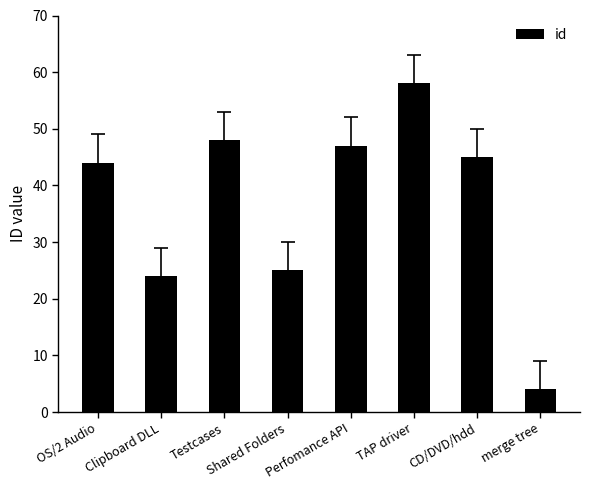

Reading left to right, extract all data points from this chart.

OS/2 Audio=44	Clipboard DLL=24	Testcases=48	Shared Folders=25	Perfomance API=47	TAP driver=58	CD/DVD/hdd=45	merge tree=4